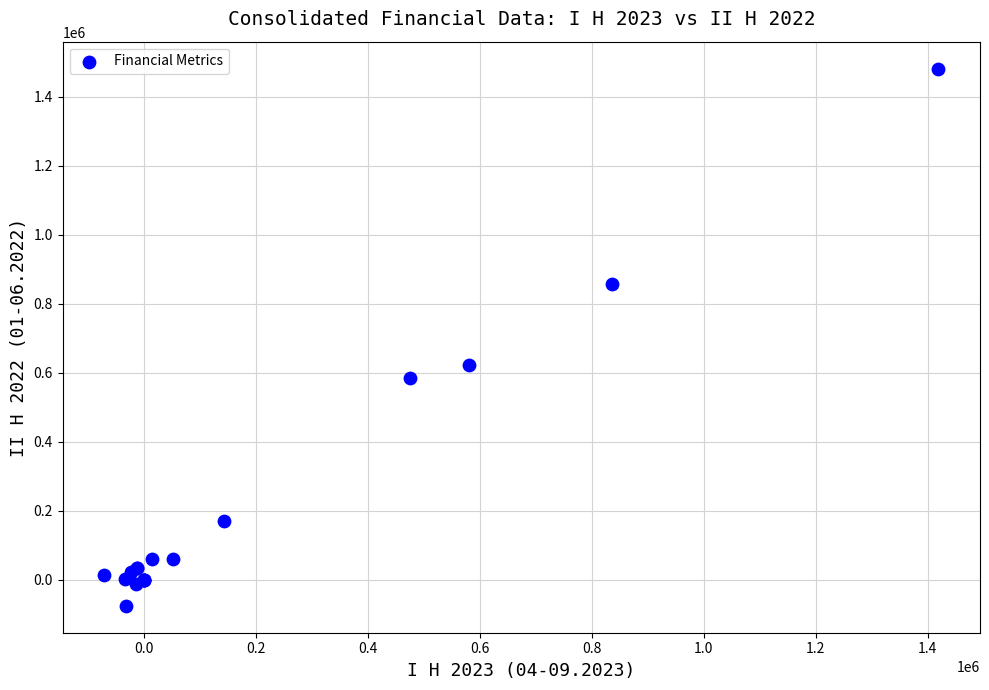

What Y value in the scatter plot is closest to 702691?

623024.0